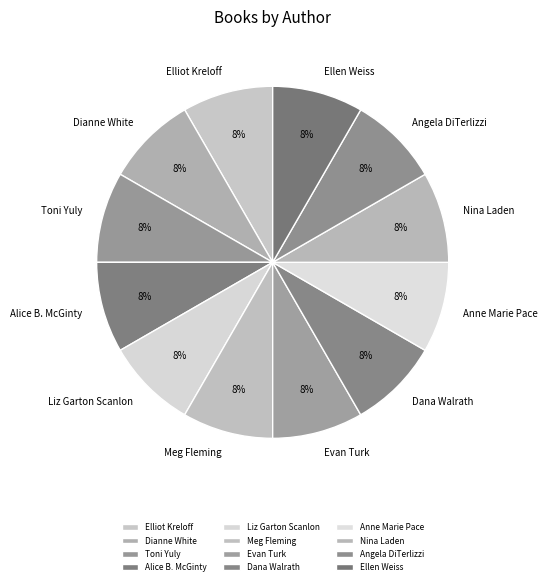

Is it true that Liz Garton Scanlon is 8% of the pie?

True